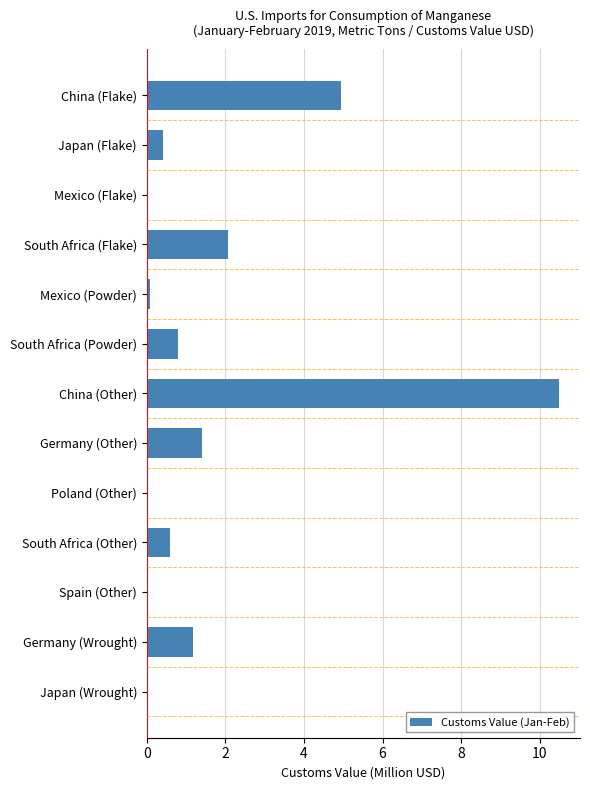

The value at China (Flake) is 7.8. True or false?

False